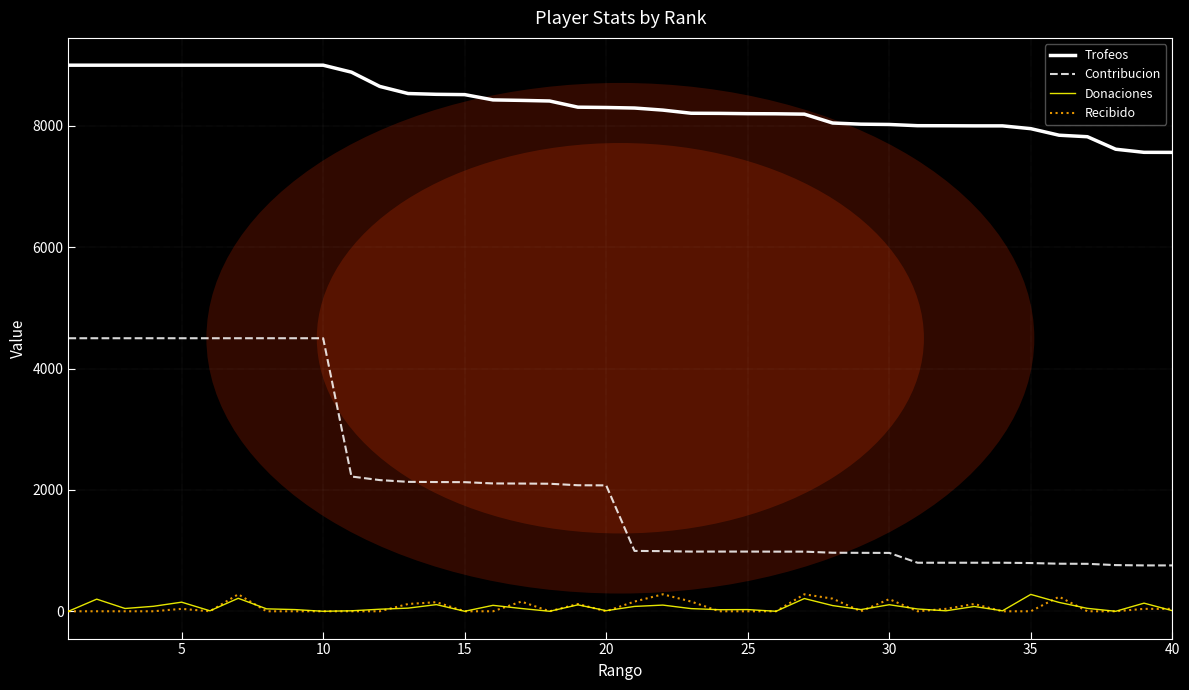

Which series has the largest total across all categories?

Trofeos